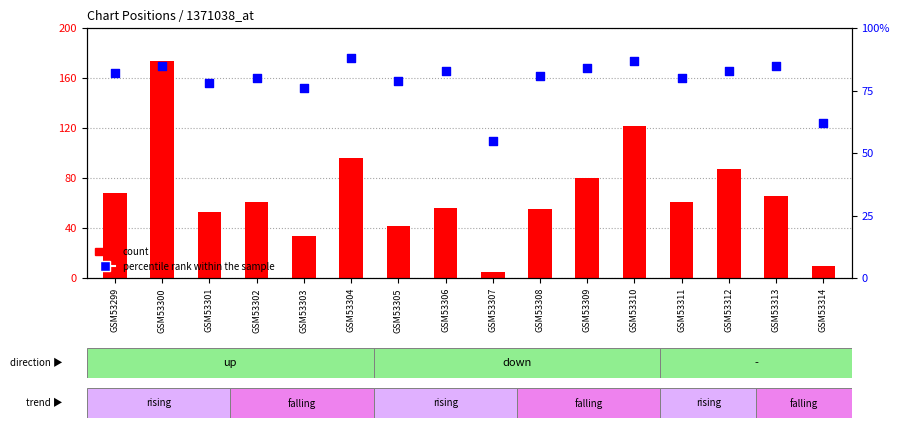

At which category is the sum across all series the highest?

GSM53300